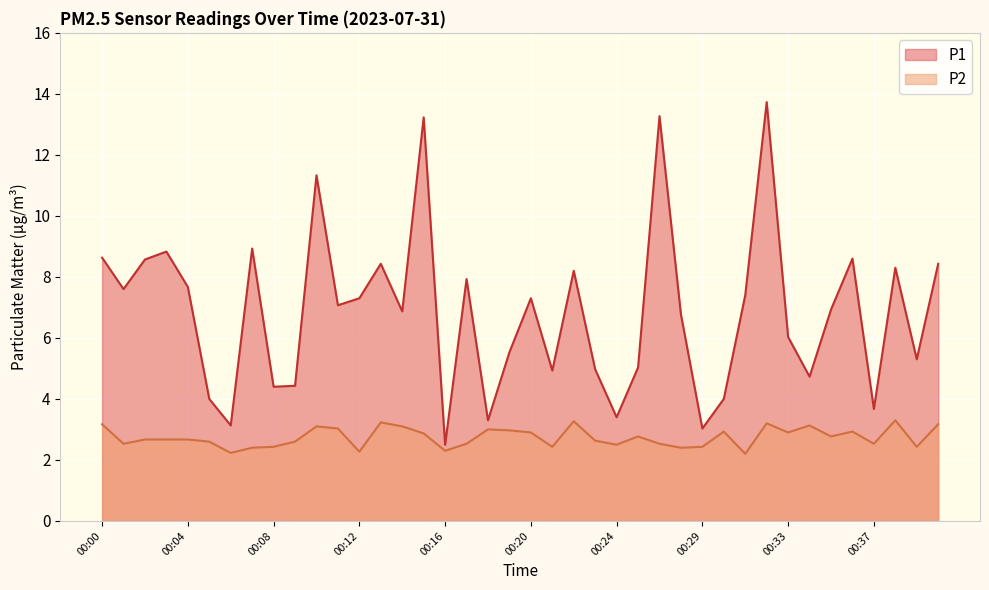

What is the sum of the P1 values at 00:35 and 00:05?

10.9